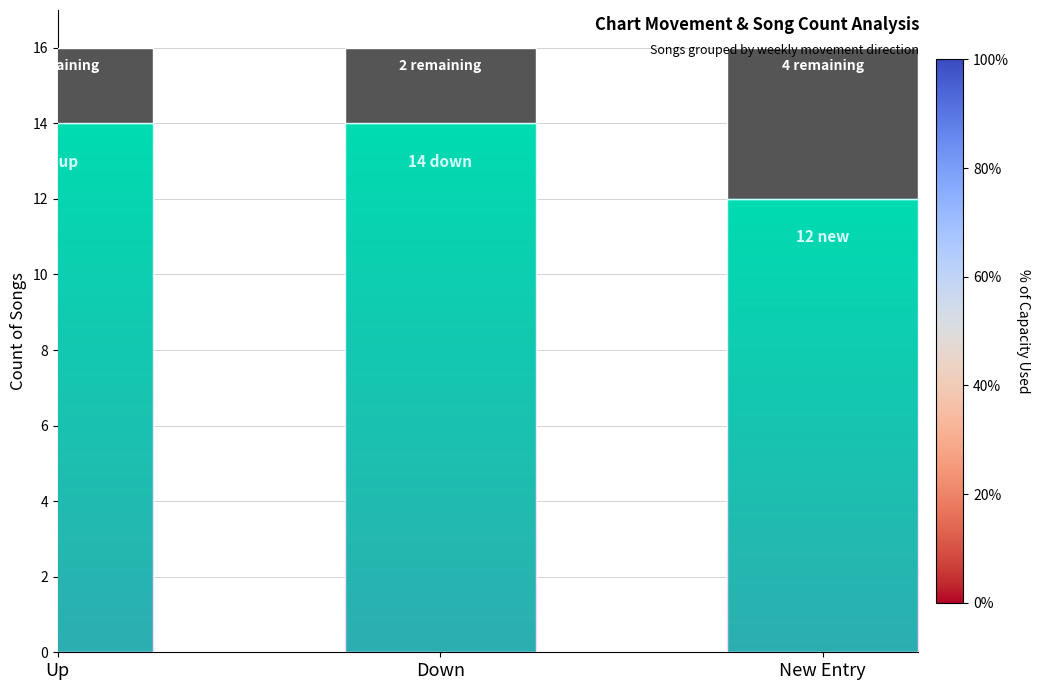

How many bars are there in total?

3